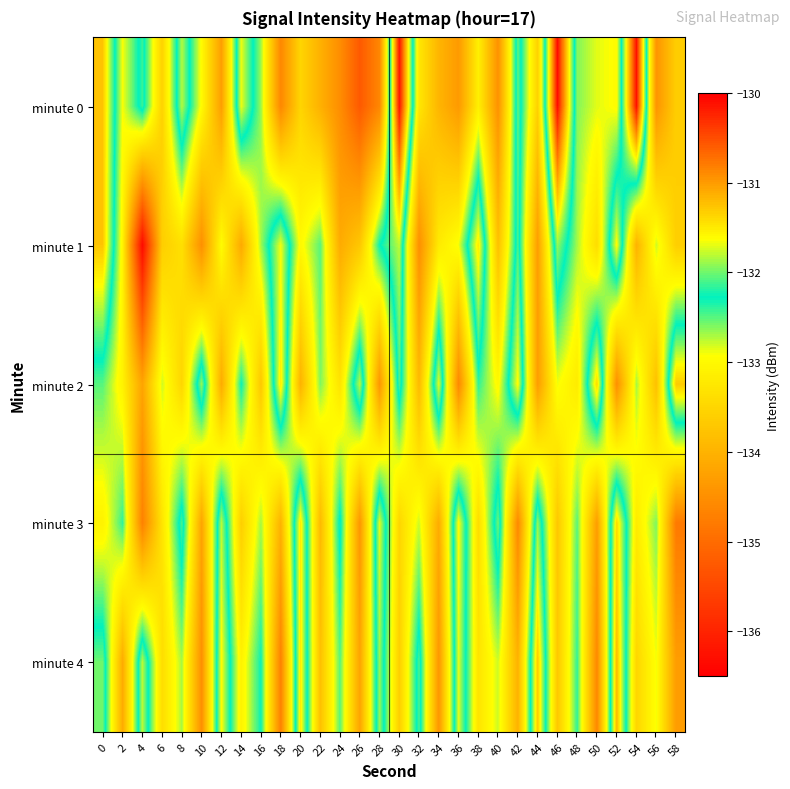

Rank the series by their maximum value, from highest to lowest.

minute 0, minute 4, minute 1, minute 2, minute 3